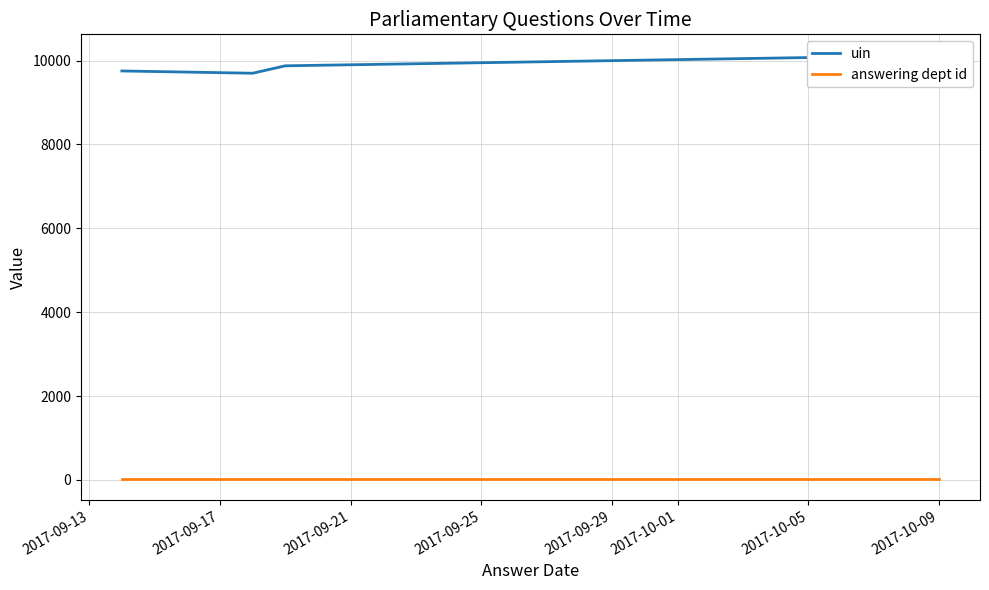

At which label does answering dept id reach its minimum?

2017-09-13